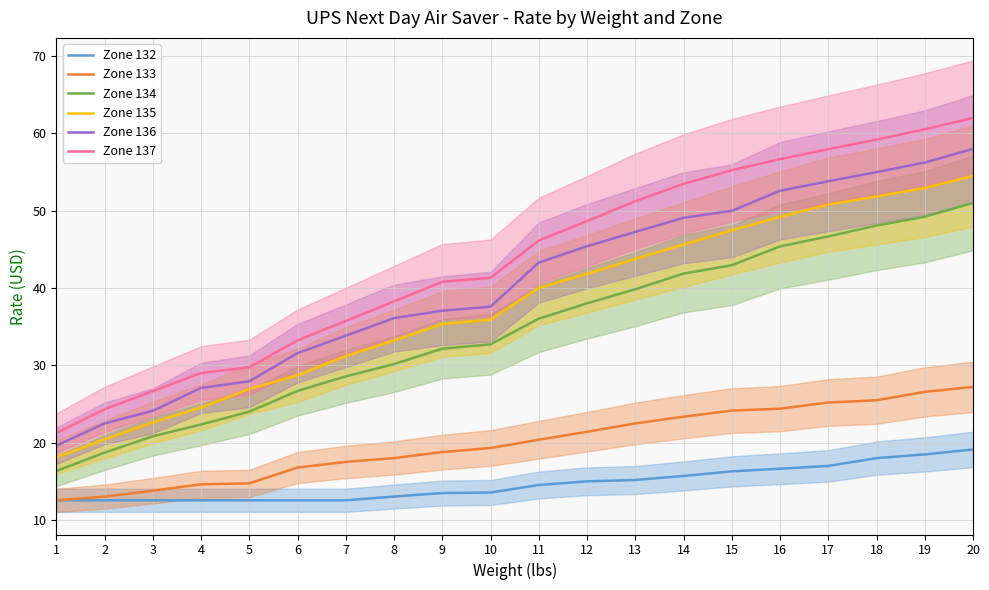

What is the average value of the Zone 136 series?

40.4